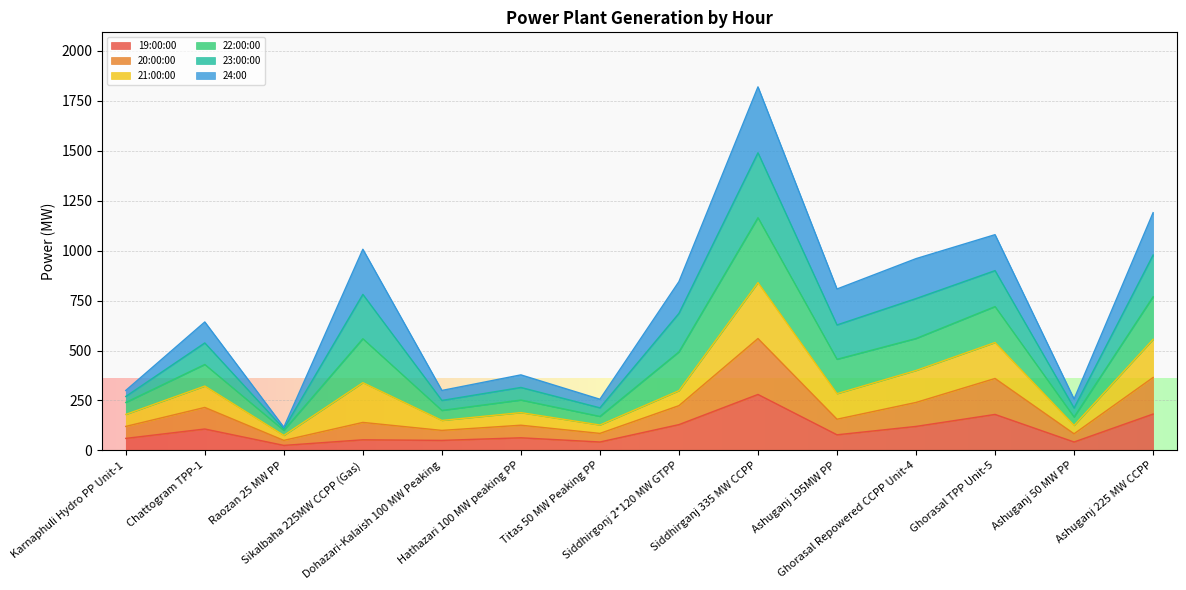

At which label does 19:00:00 first exceed 78?

Chattogram TPP-1